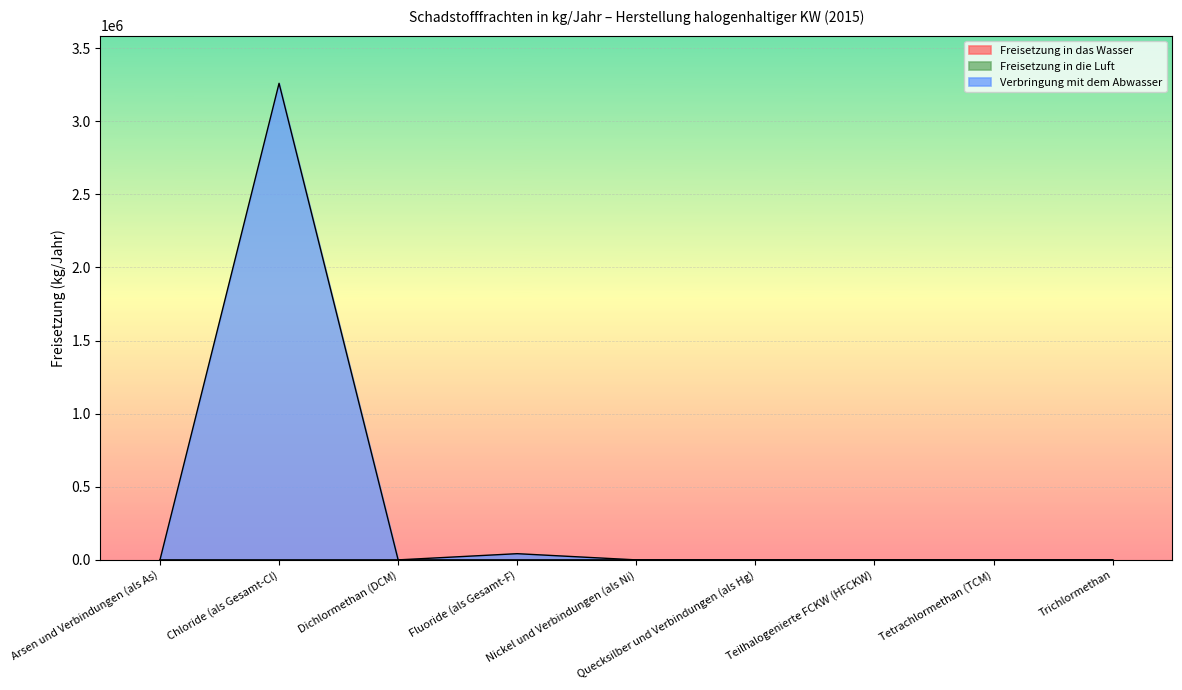

What is the highest value of the Freisetzung in die Luft series?

622